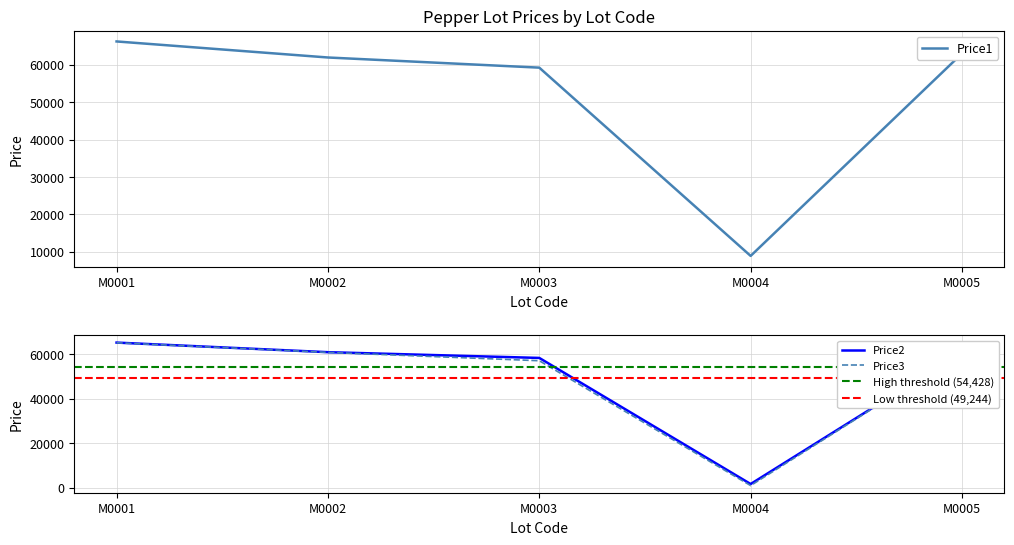

Count the number of data series in this chart.

3